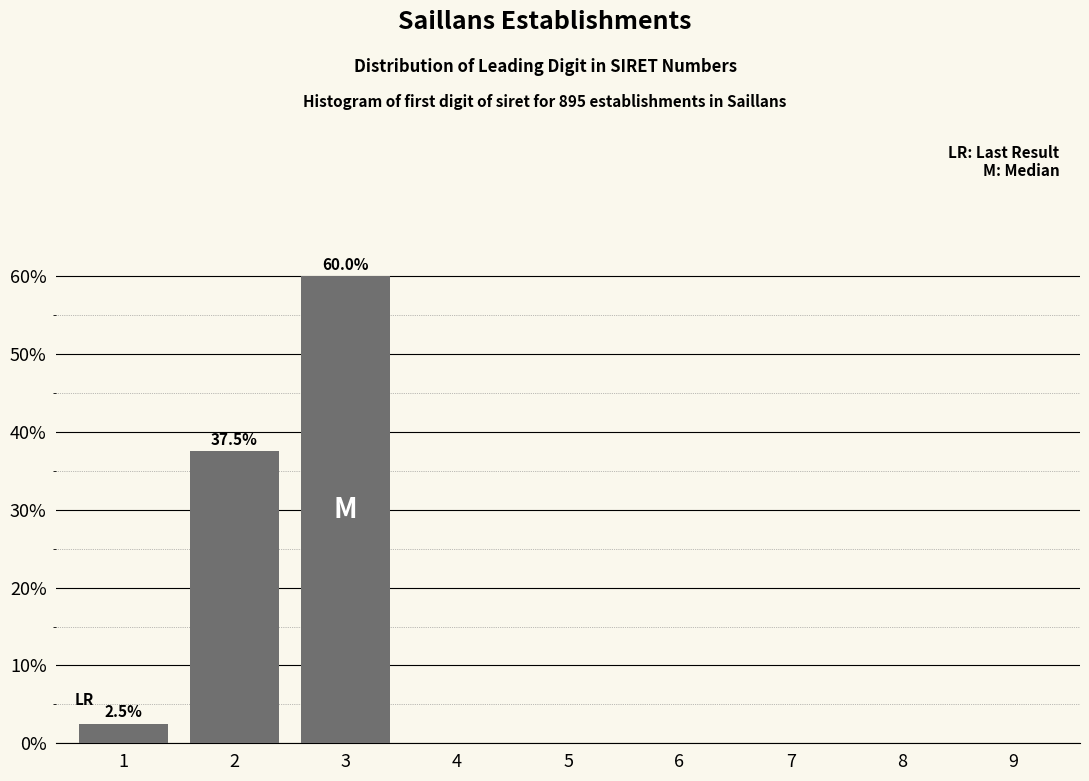

Reading right to left, transcribe all the data shown in this chart.

9=0.0	8=0.0	7=0.0	6=0.0	5=0.0	4=0.0	3=60.0	2=37.5	1=2.5